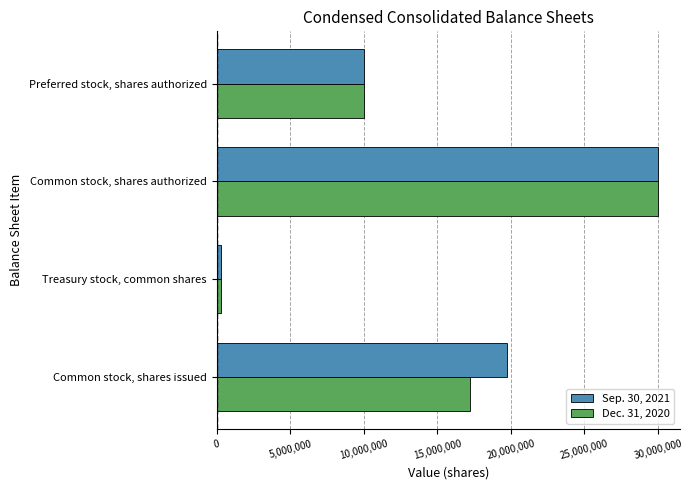

What is the sum of all Dec. 31, 2020 values?

57485435